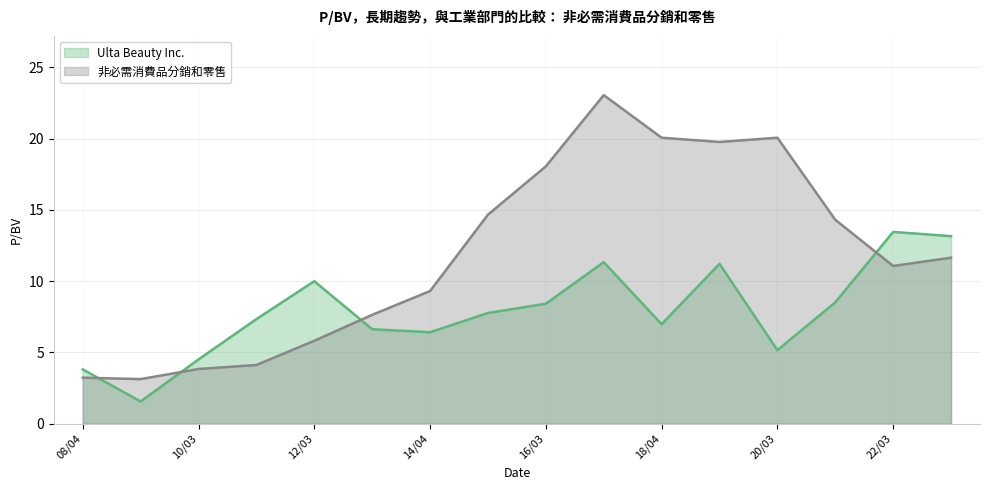

Is the value of Ulta Beauty Inc. at 2009-04-02 greater than the value of 非必需消費品分銷和零售 at 2017-03-28?

No